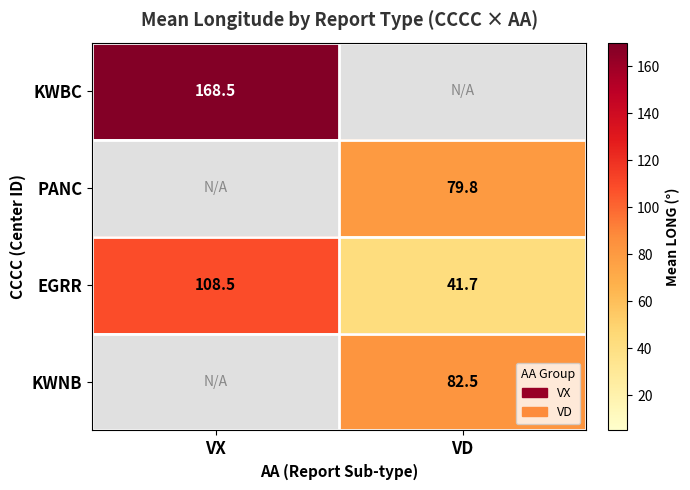

Rank the categories by EGRR value from lowest to highest.

VD, VX